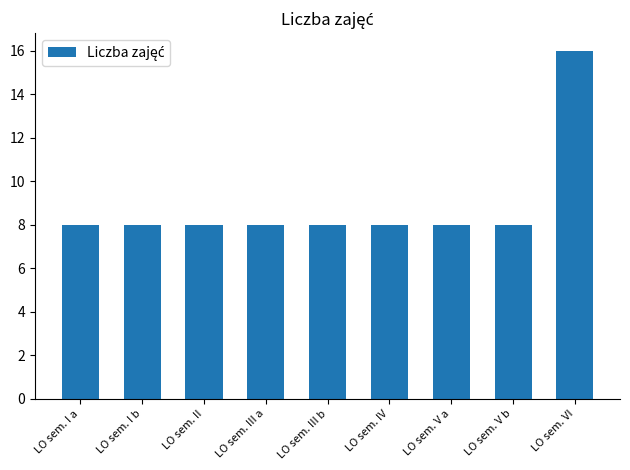

Reading right to left, transcribe all the data shown in this chart.

LO sem. VI=16	LO sem. V b=8	LO sem. V a=8	LO sem. IV=8	LO sem. III b=8	LO sem. III a=8	LO sem. II=8	LO sem. I b=8	LO sem. I a=8